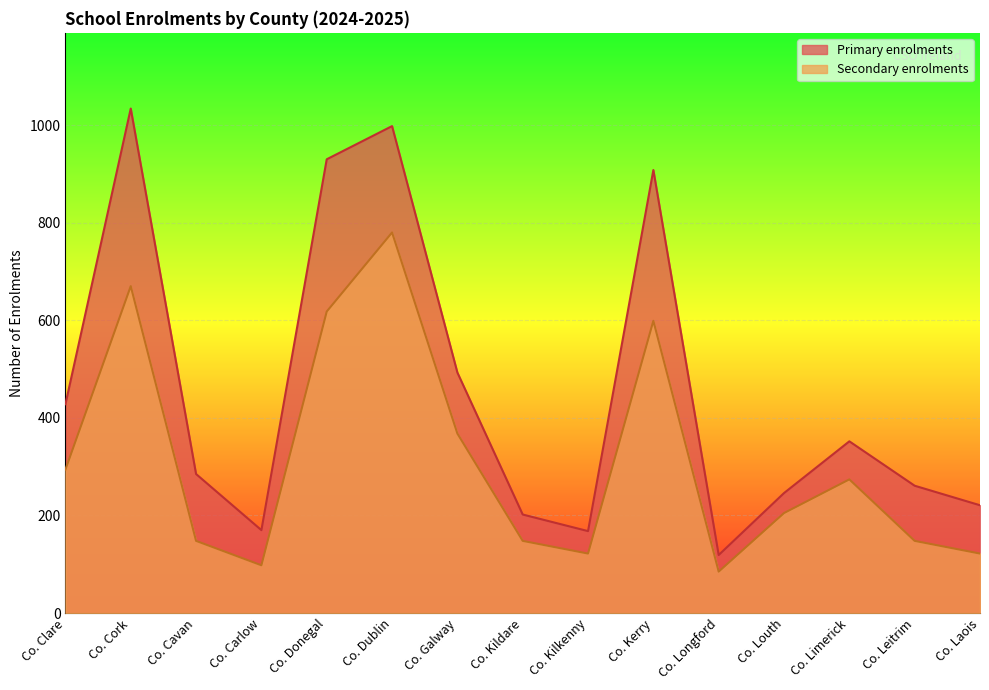

Reading right to left, list all the values displayed in this chart.

Primary enrolments: 221	261	352	246	119	908	168	202	493	998	930	170	285	1034	428
Secondary enrolments: 122	148	274	205	85	599	122	148	368	780	618	98	148	670	294